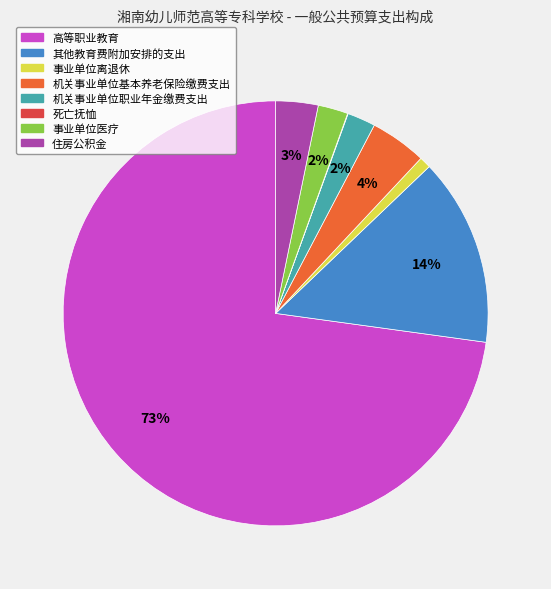

Does 高等职业教育 account for over 50% of the chart?

Yes